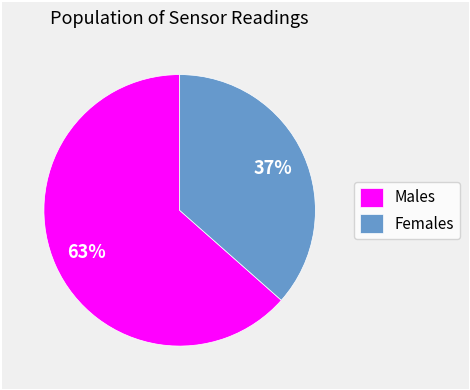

Do Females and Males together represent more than half of the pie?

Yes